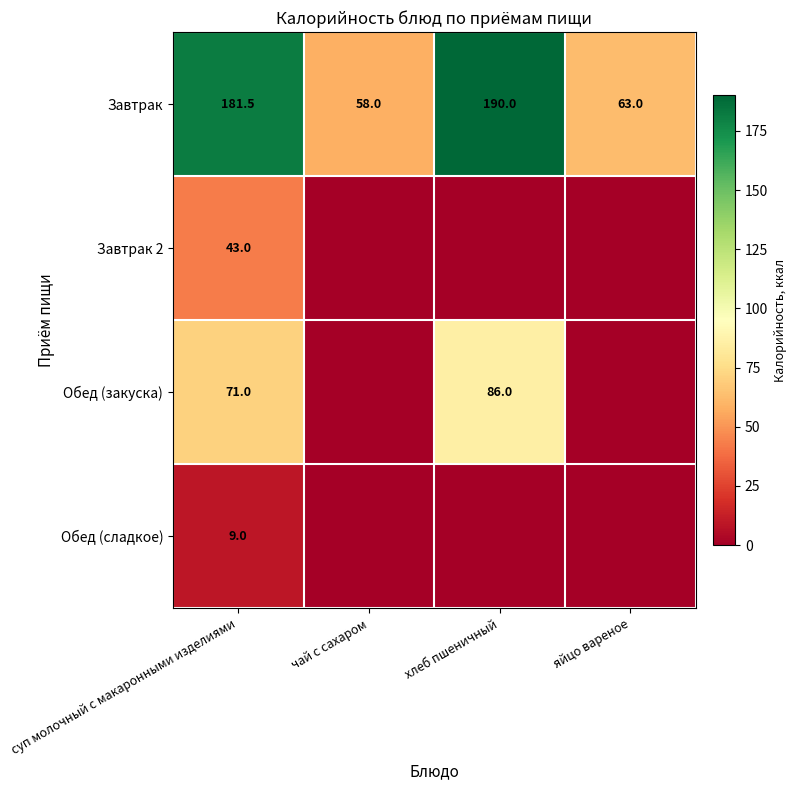

Is it true that Завтрак equals 40.3 at чай с сахаром?

False